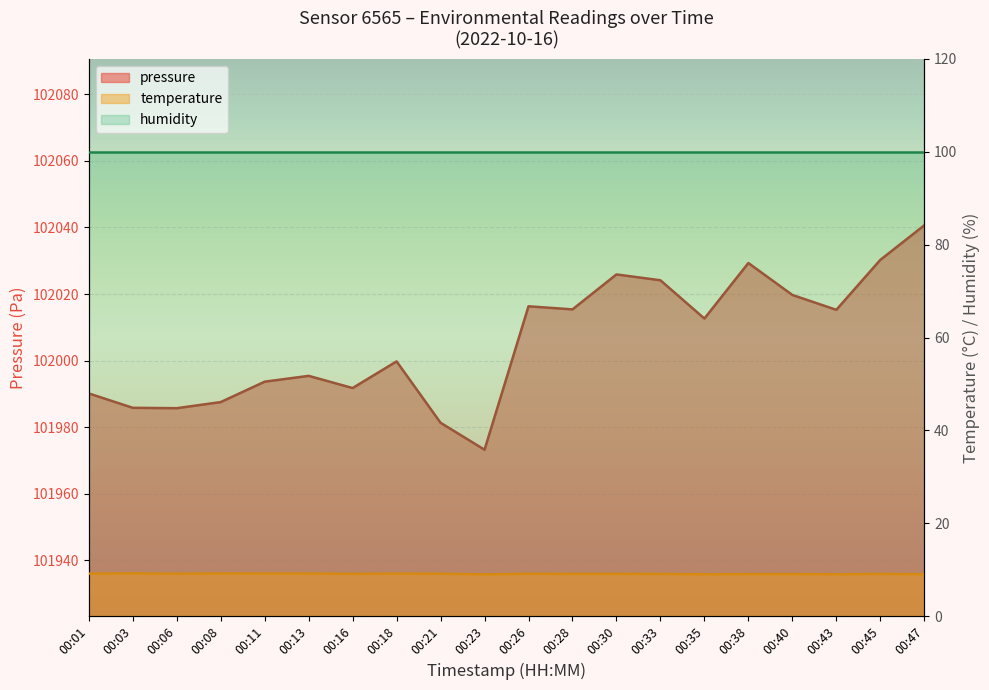

What is the value of the temperature point at the 16th from the left?

9.1